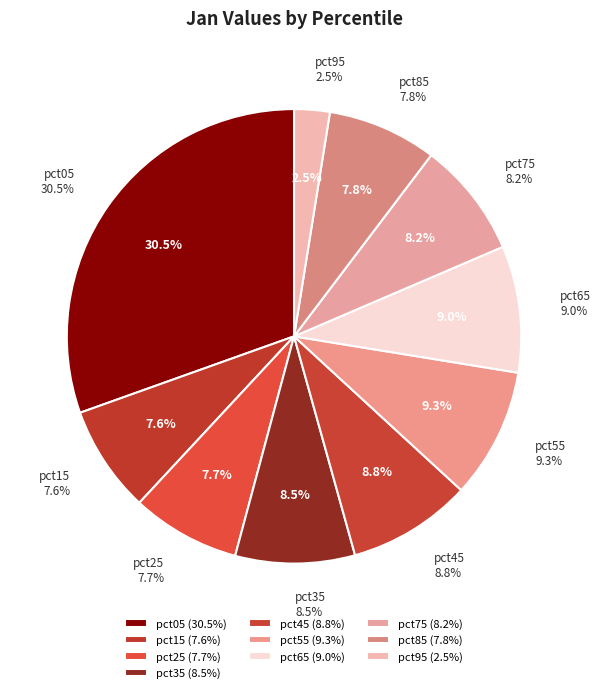

To the nearest percent, what is the difference between the largest and smallest slice percentages?

28%